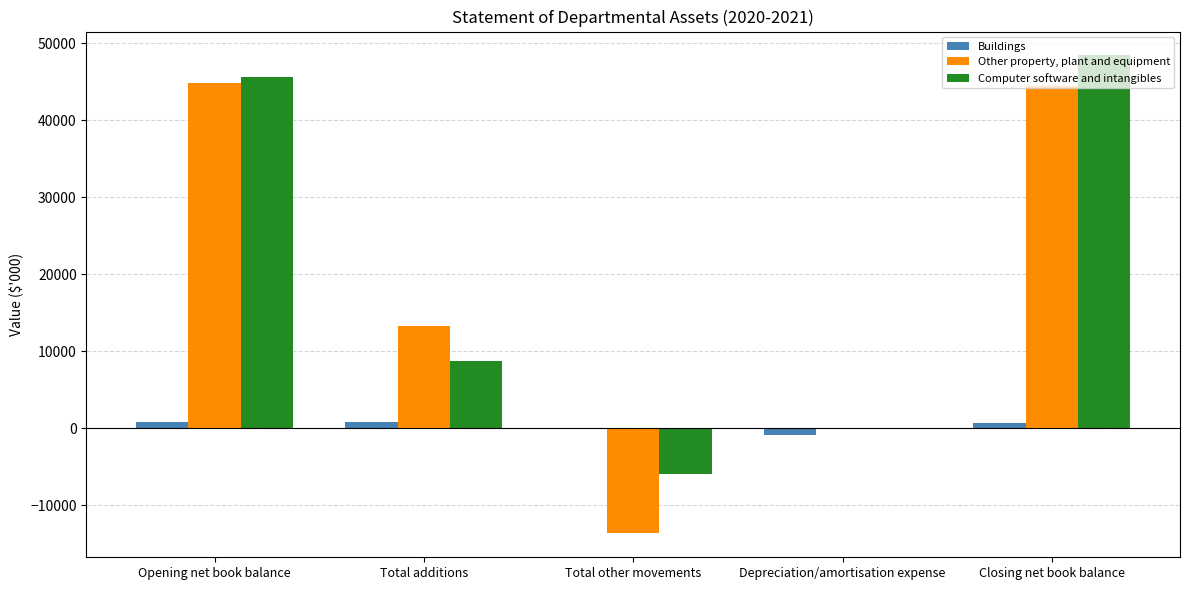

What is the maximum value shown in the chart?

48388